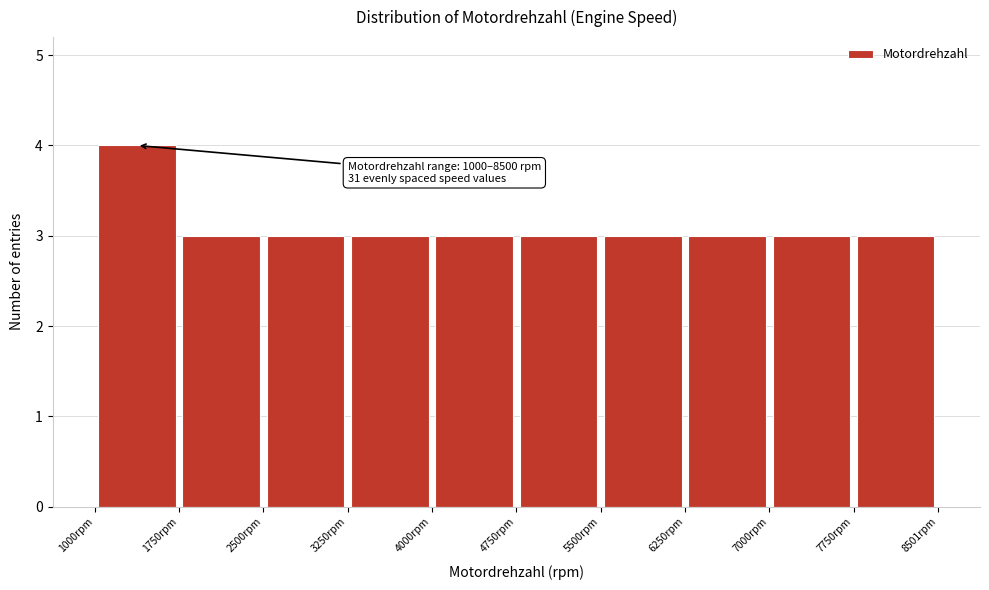

Which range on the x-axis has the tallest bar?

1000 to 1800